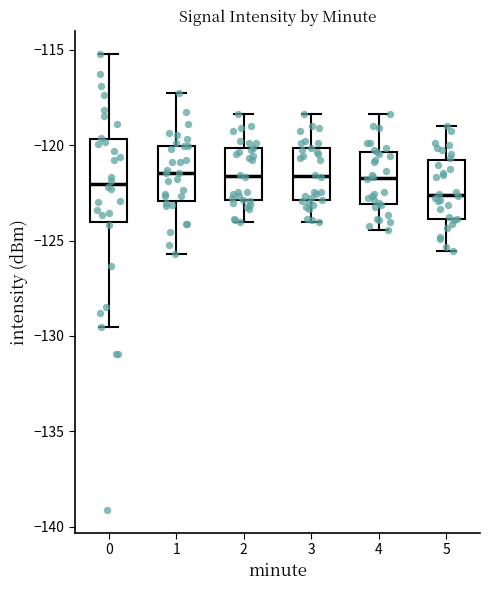

Where is the upper edge of the box at x = 2 on the y-axis? The values are not printed on the chart, so give them approximately, as read against the axis.

-120.0